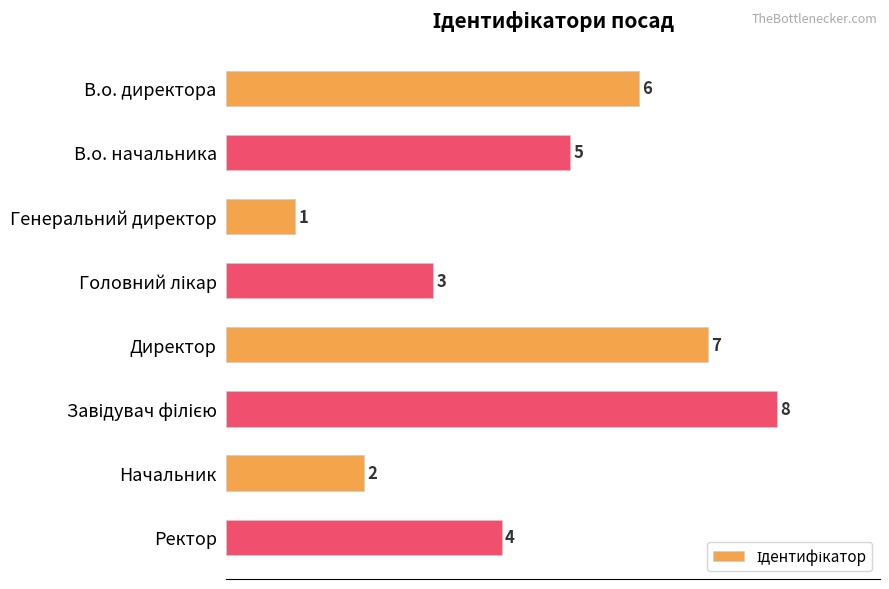

What is the ratio of the value at Директор to the value at В.о. директора?

1.2